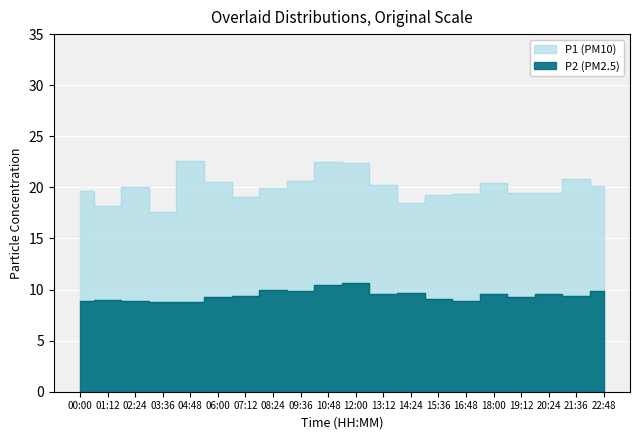

True or false: P1 and P2 intersect in this chart.

False